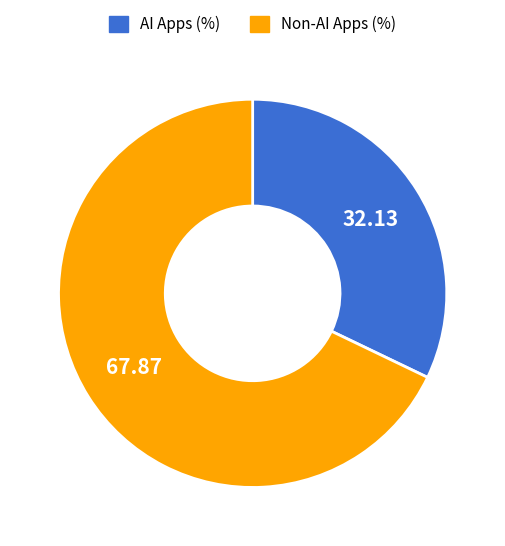

Is there any slice that represents more than half of the pie?

Yes